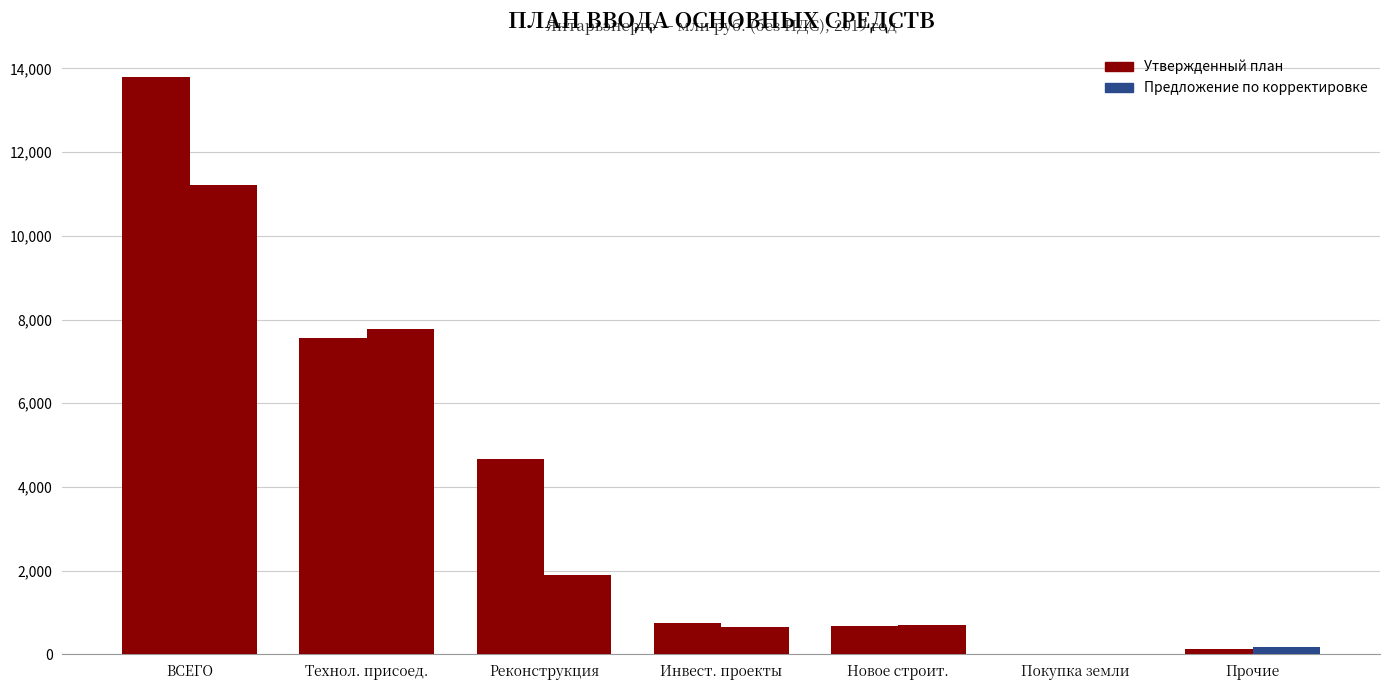

Is it true that Предложение по корректировке equals 1143.7 at Новое строит.?

False